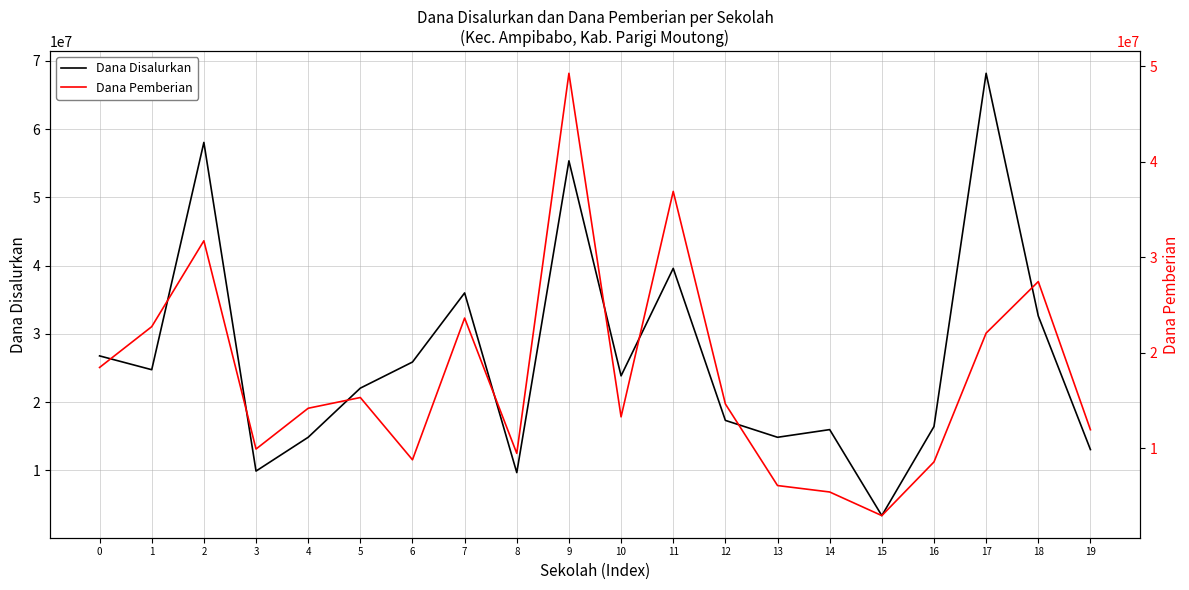

Reading left to right, list all the values displayed in this chart.

Dana Disalurkan: 26775000	24750000	58050000	9900000	14850000	22050000	25875000	36000000	9675000	55350000	23850000	39600000	17325000	14850000	15975000	3375000	16425000	68175000	32625000	13050000
Dana Pemberian: 18450000	22725000	31725000	9900000	14175000	15300000	8775000	23625000	9450000	49275000	13275000	36900000	14625000	6075000	5400000	2925000	8550000	22050000	27450000	11925000